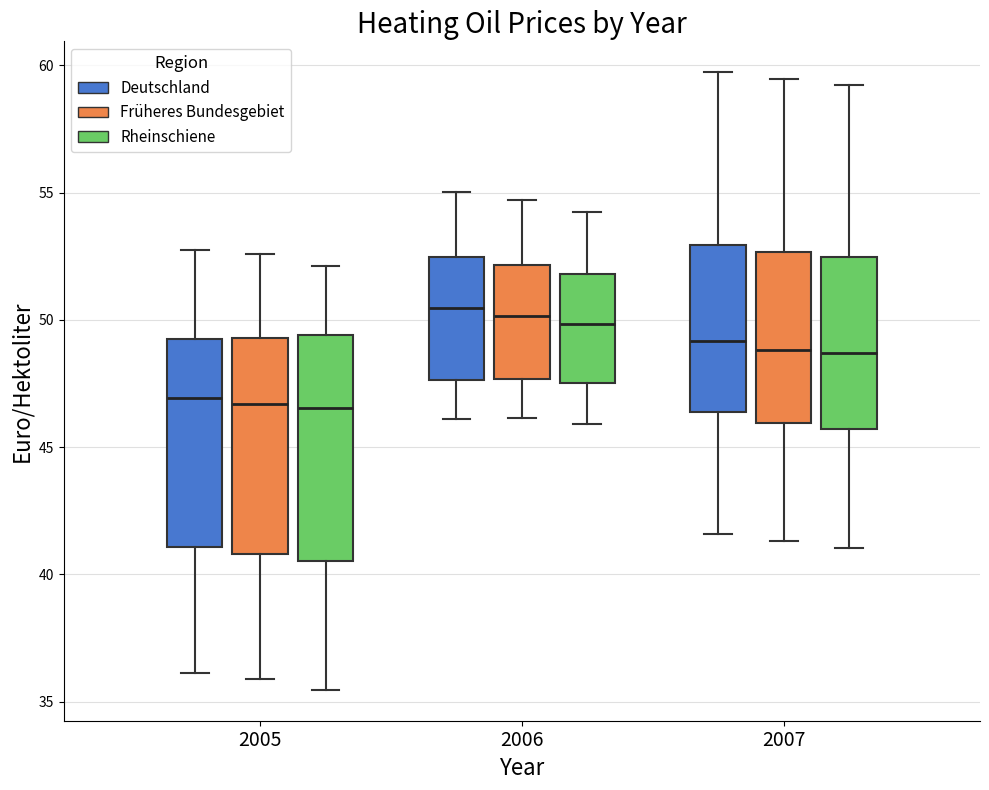

Where is the upper edge of the box for 2005 (Rheinschiene) on the y-axis? The values are not printed on the chart, so give them approximately, as read against the axis.

49.5